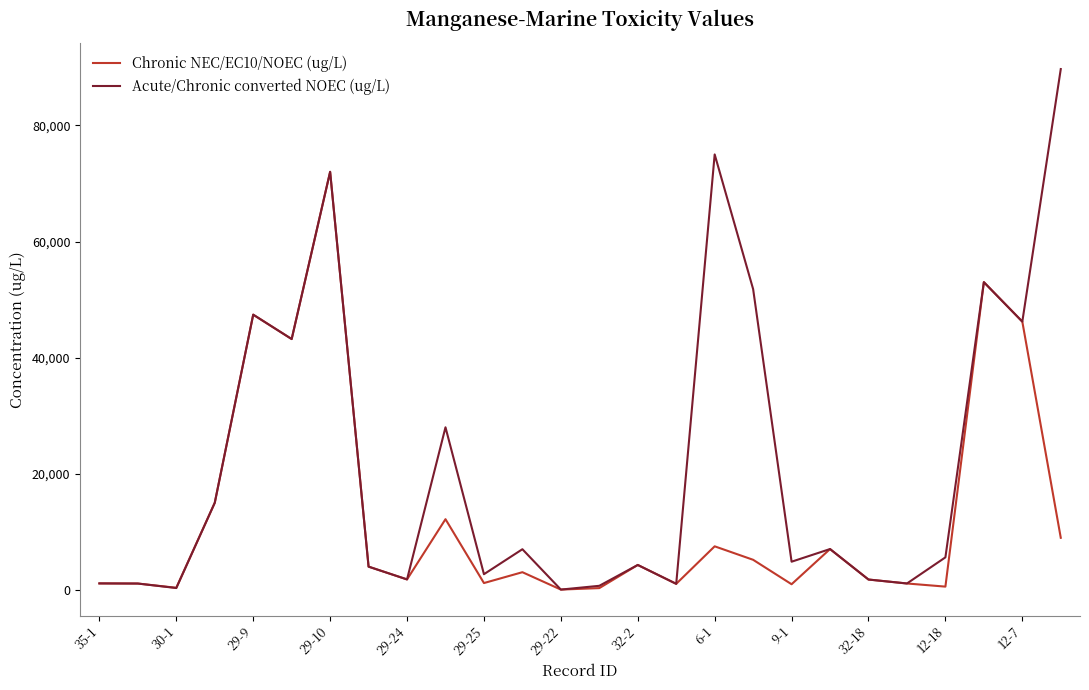

Which series has the largest range (max minus min)?

Acute/Chronic converted NOEC (ug/L)